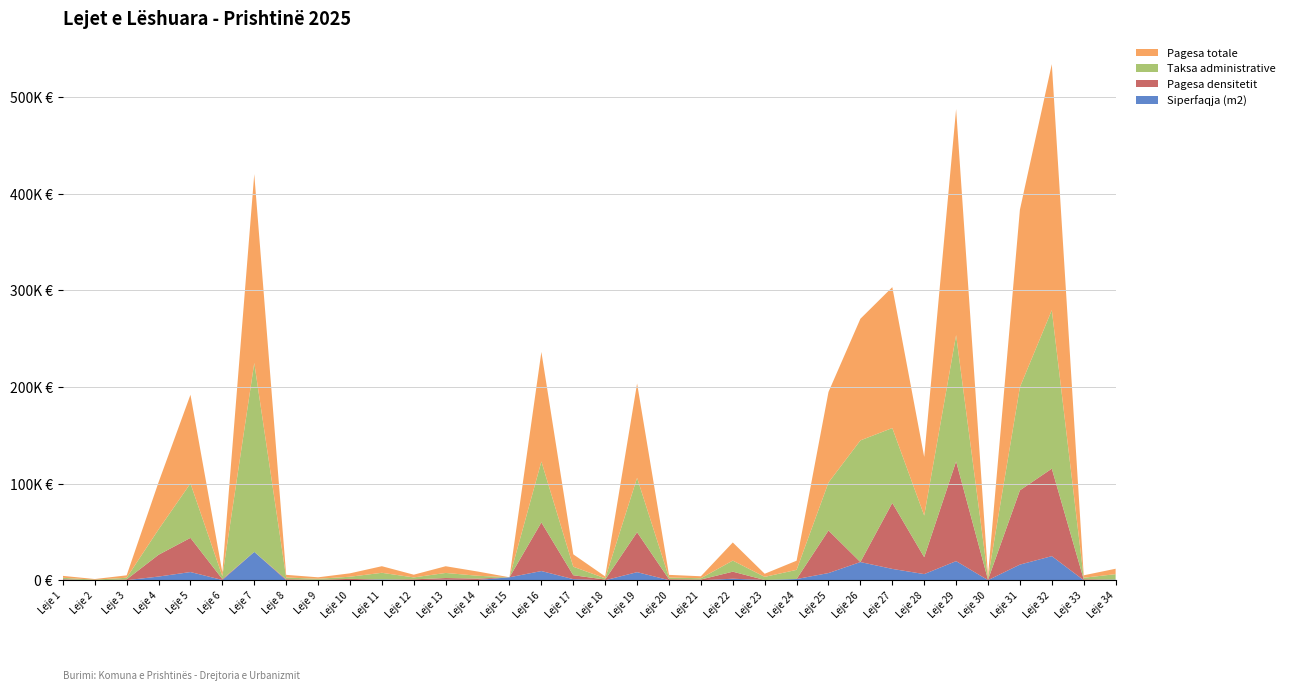

Reading left to right, what are all the values shown in this chart?

Siperfaqja (m2): 744.5	102.7	260.4	4001.5	8660.5	459.8	29510.0	277.0	156.2	345.5	1039.5	306.9	810.0	449.1	3250.9	9690.4	1336.6	215.2	8538.0	270.6	204.6	1750.0	469.3	1443.5	7617.0	18991.0	11911.6	6544.5	19956.4	307.1	16365.3	25095.0	250.4	862.6
Pagesa densitetit: 641.3	0.0	804.6	22520.4	35337.4	925.7	0.0	945.8	513.9	1247.2	0.0	811.9	1661.6	1464.5	0.0	50268.3	4028.1	682.2	41274.4	976.9	723.0	7293.5	0.0	0.0	43999.5	0.0	68208.7	17472.3	103092.9	410.2	76787.7	90452.9	893.5	0.0
Taksa administrative: 1343.5	667.2	1692.3	26213.8	56293.6	2988.8	195264.2	1800.4	1015.4	2245.8	6829.1	1994.5	5265.0	2919.3	0.0	62987.6	8791.9	1267.5	56253.8	1758.6	1329.6	11454.2	3208.8	9473.8	49616.3	125759.4	77425.3	43080.1	130554.6	1995.9	106661.2	163867.5	1627.6	5606.9
Pagesa totale: 1984.8	667.2	2496.9	48734.2	91631.0	3914.5	195264.2	2746.3	1529.3	3492.9	6829.1	2806.4	6926.6	4383.8	0.0	113255.9	12820.0	1949.7	97528.2	2735.6	2052.7	18747.7	3208.8	9473.8	93615.8	125759.4	145633.9	60552.4	233647.5	2406.1	183449.0	254320.4	2521.1	5606.9